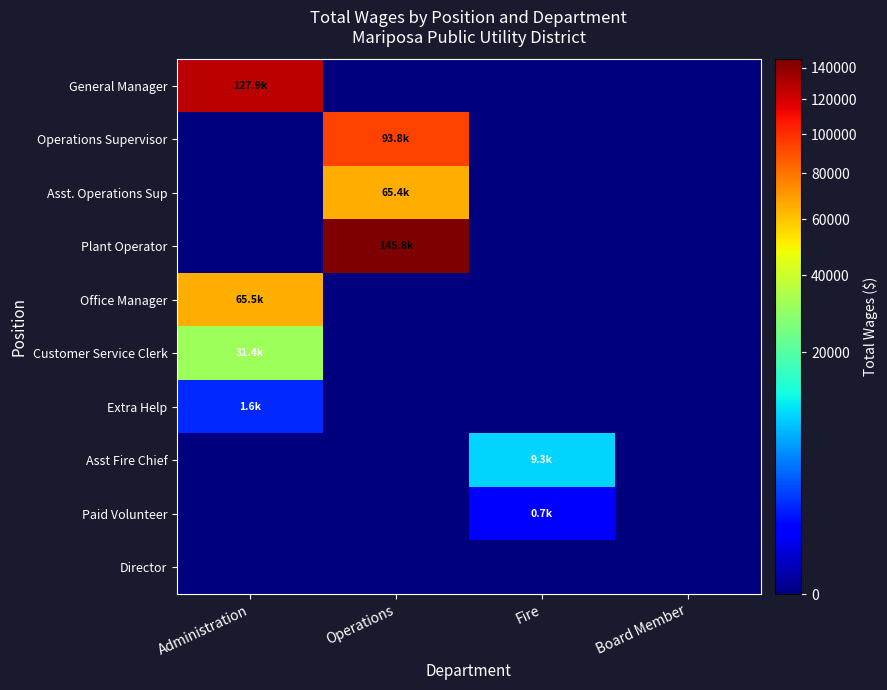

List the series in order of their peak value, highest first.

Plant Operator, General Manager, Operations Supervisor, Office Manager, Asst. Operations Sup, Customer Service Clerk, Asst Fire Chief, Extra Help, Paid Volunteer, Director